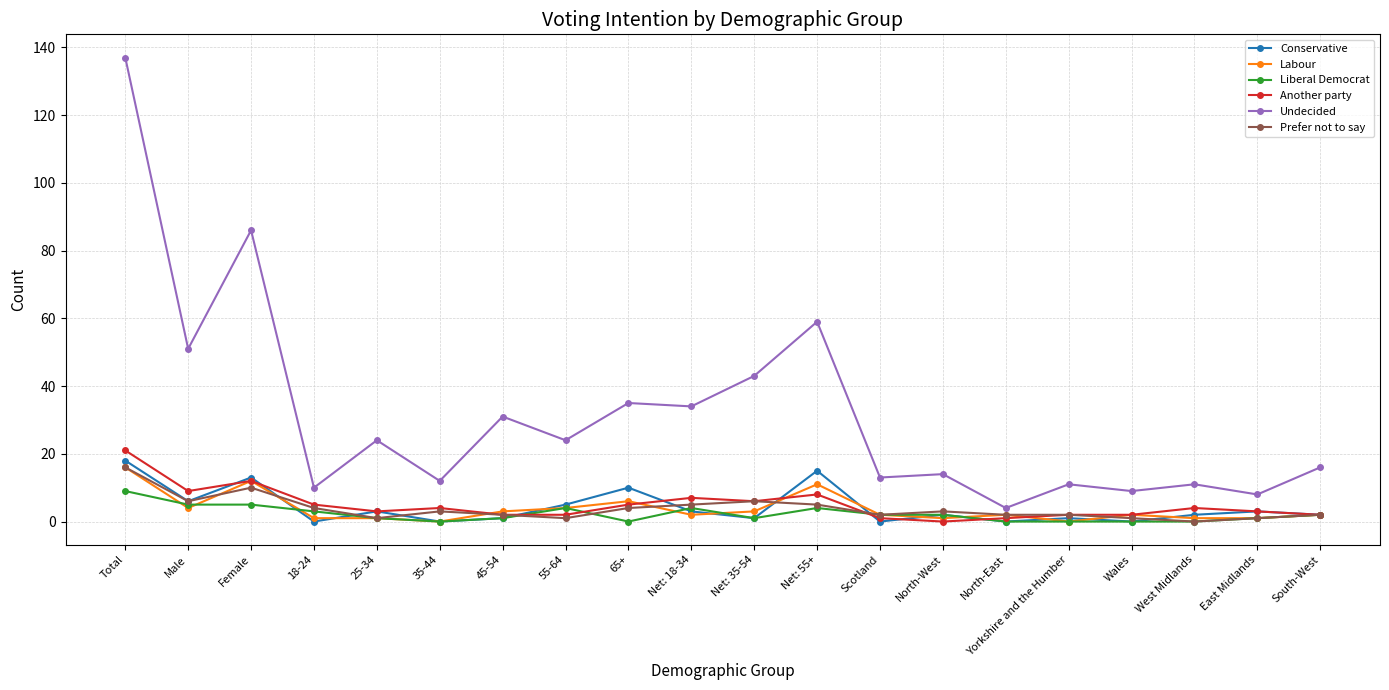

True or false: Undecided has more than 2 points higher than both neighbors.

True